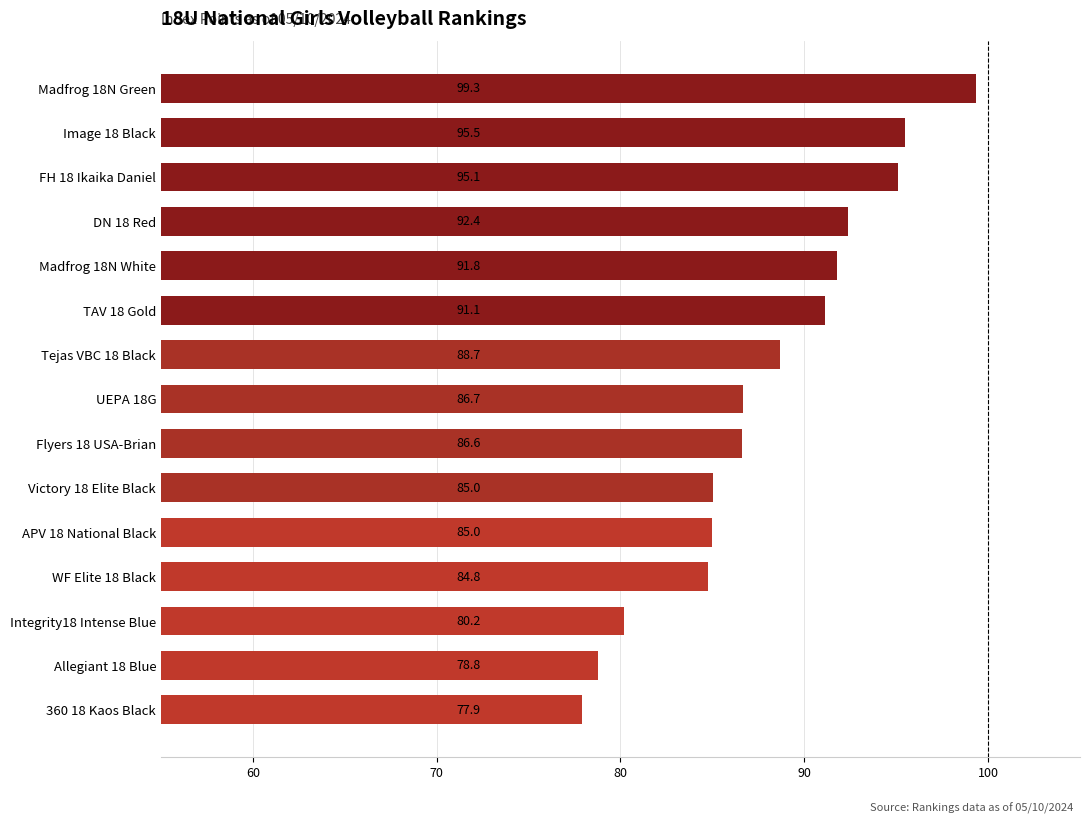

What value does the data have at Tejas VBC 18 Black?

88.7